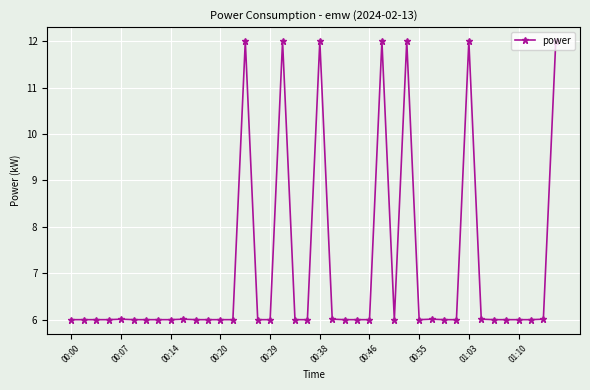

What is the difference between the maximum and minimum values?

6.0